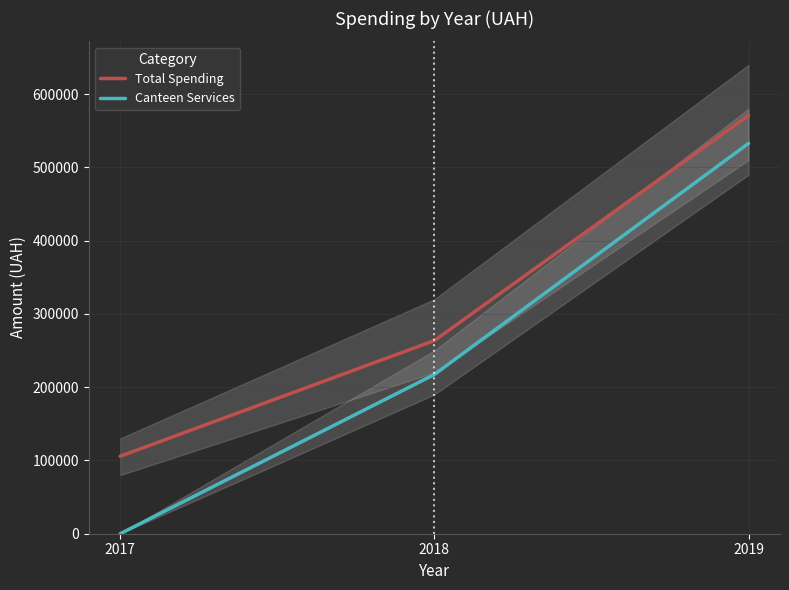

Reading left to right, transcribe all the data shown in this chart.

Total Spending: 105800.0	263635.5	571030.5
Canteen Services: 0.0	217326.8	532782.7